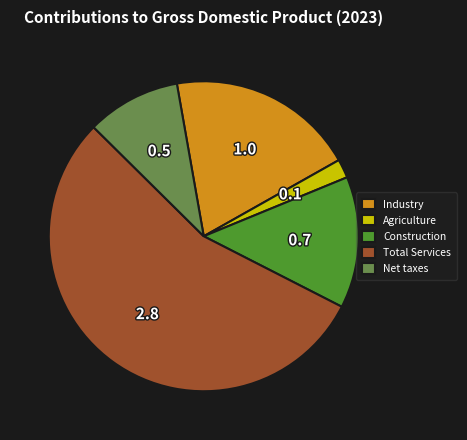

The Industry slice represents 7% of the pie. True or false?

False